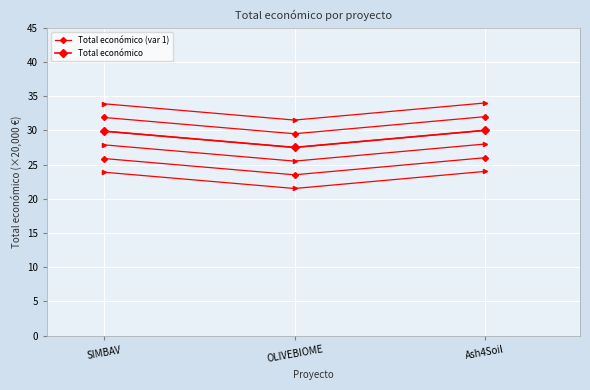

How many lines are shown in the chart?

2